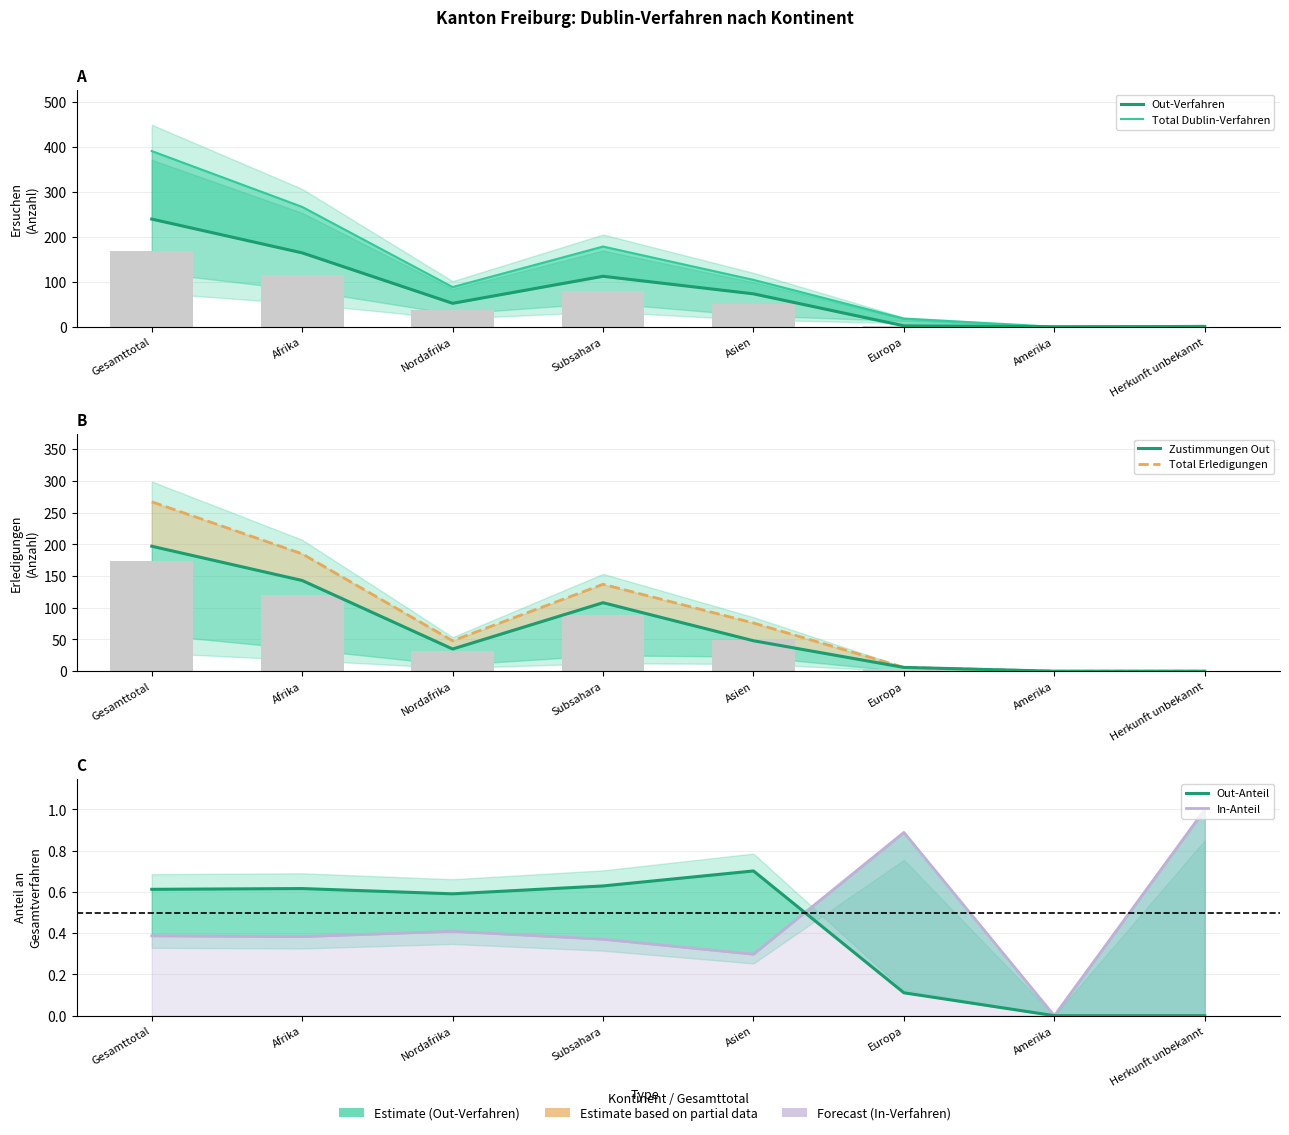

Between Europa and Gesamttotal, which is larger?

Gesamttotal